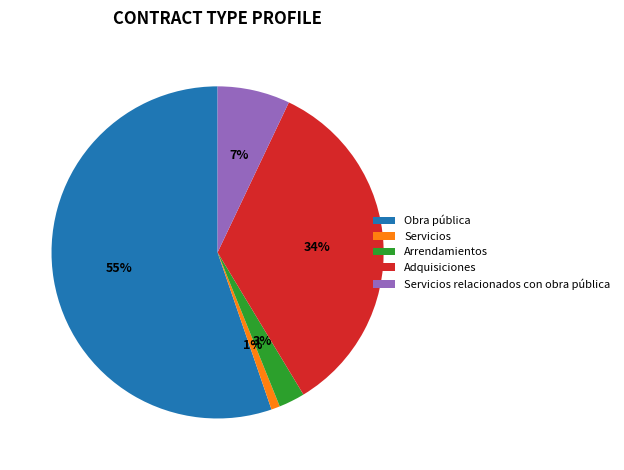

How many slices are in this pie chart?

5